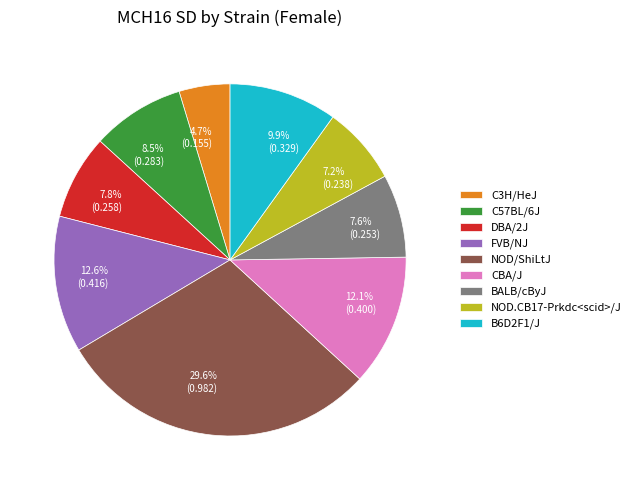

How many segments does this pie chart have?

9